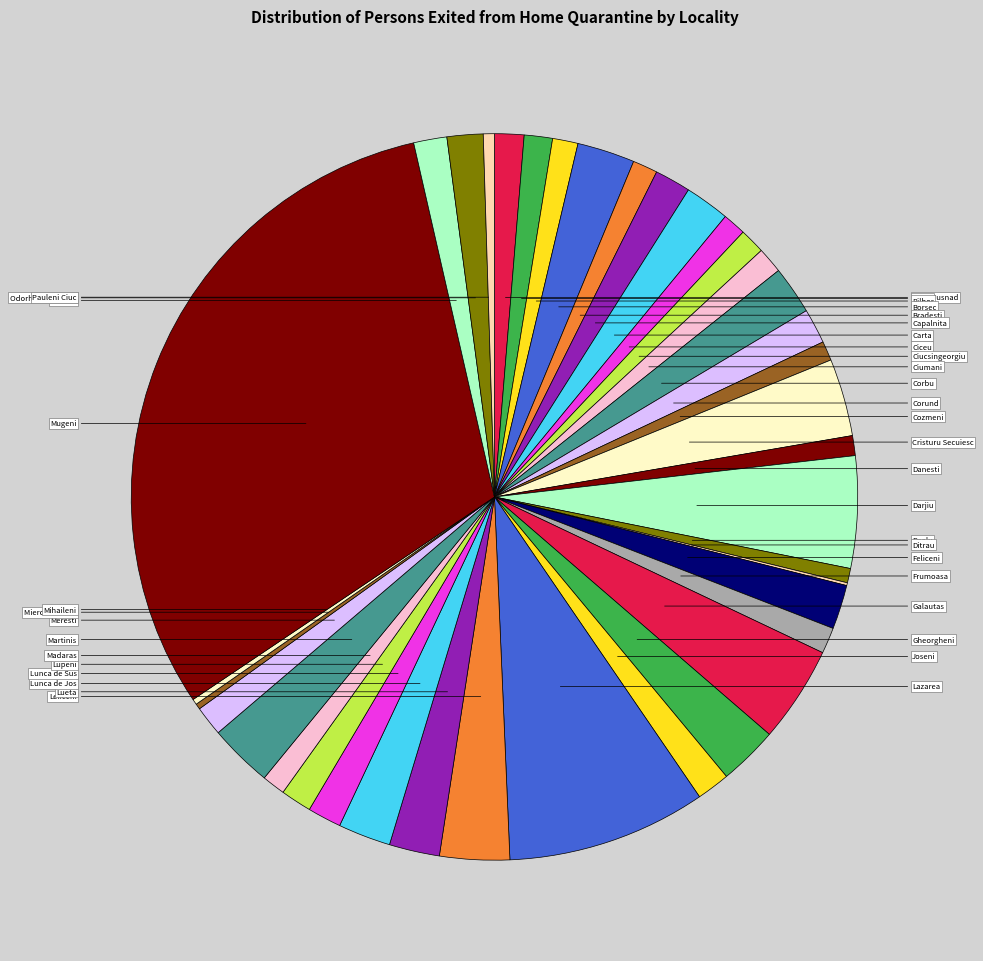

What is the largest slice in the pie chart?

Mugeni